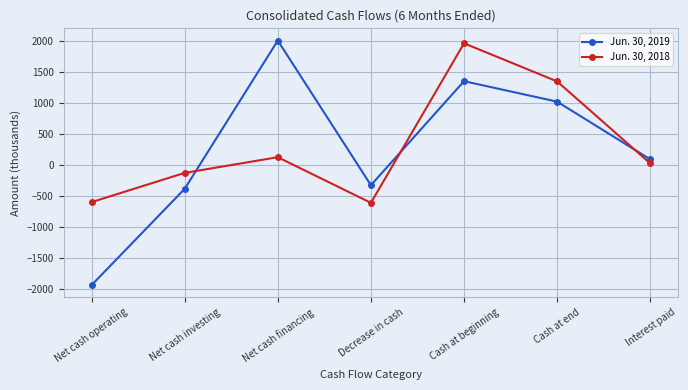

What are all the series names shown in the legend?

Jun. 30, 2019, Jun. 30, 2018